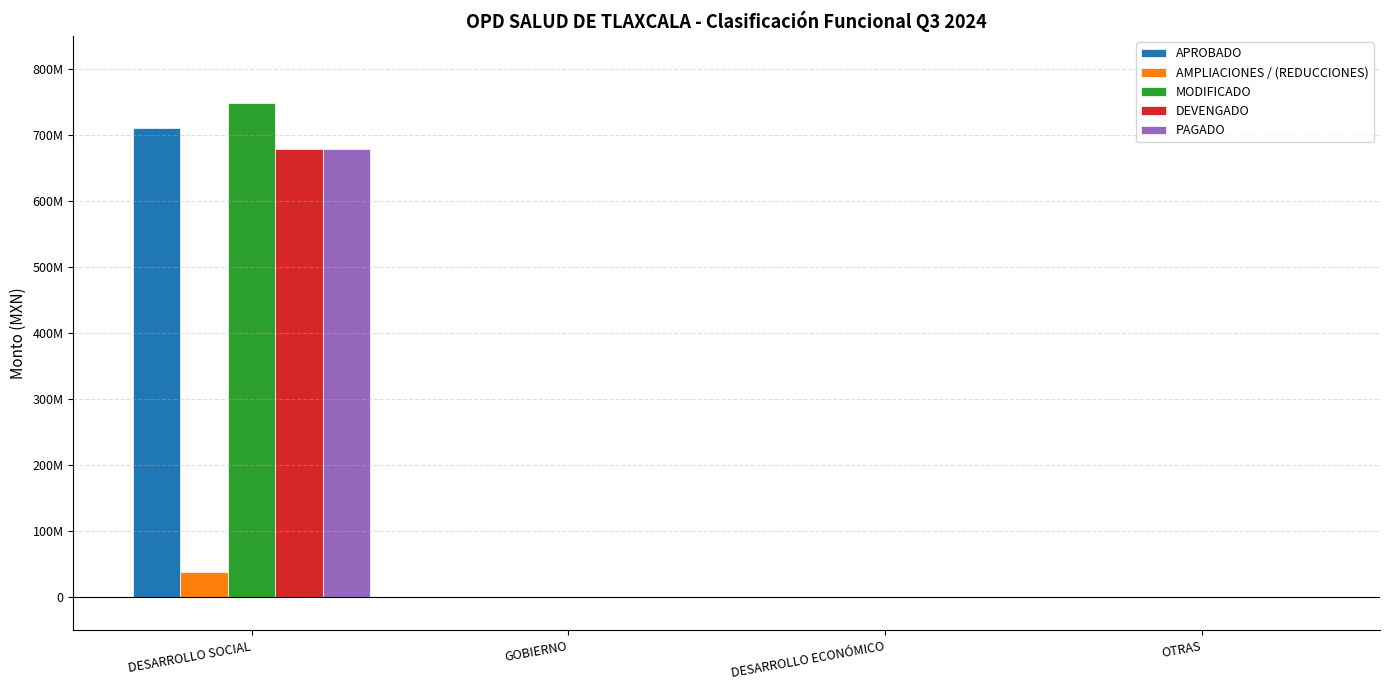

What are all the series names shown in the legend?

APROBADO, AMPLIACIONES / (REDUCCIONES), MODIFICADO, DEVENGADO, PAGADO